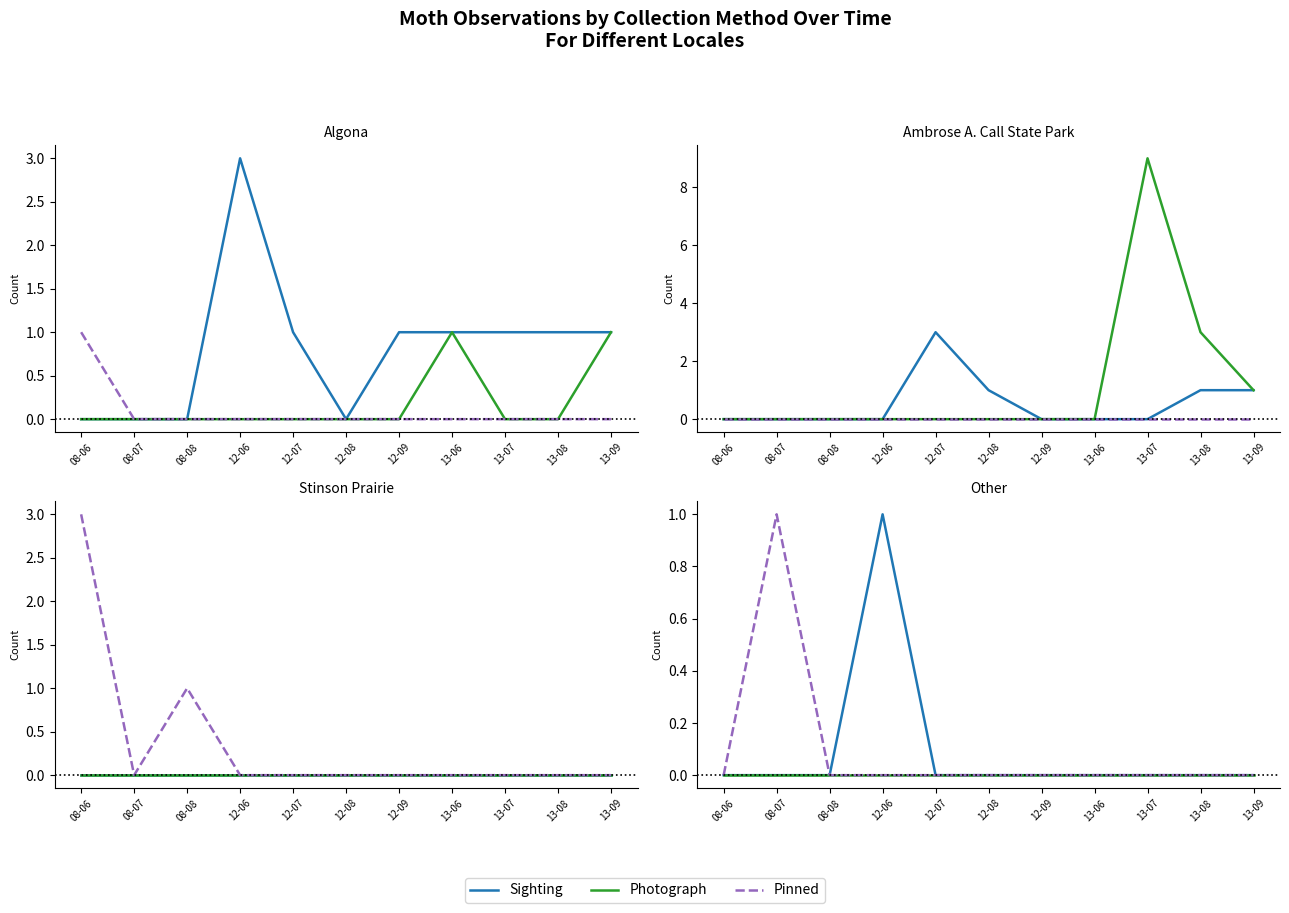

True or false: Pinned and Sighting intersect in this chart.

False